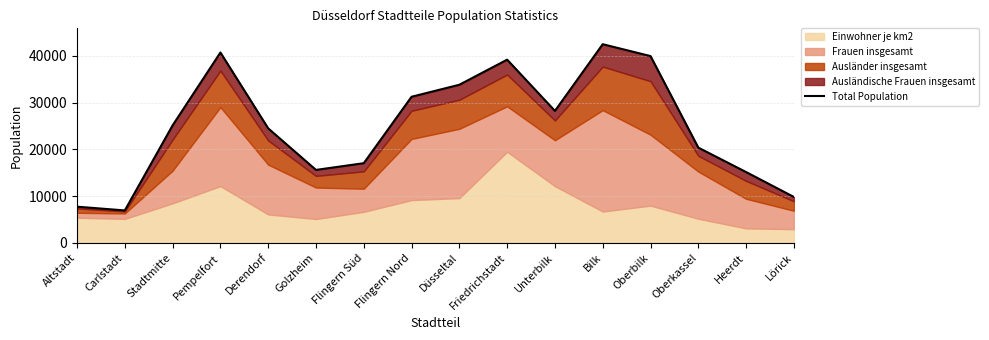

What is the average value?

24865